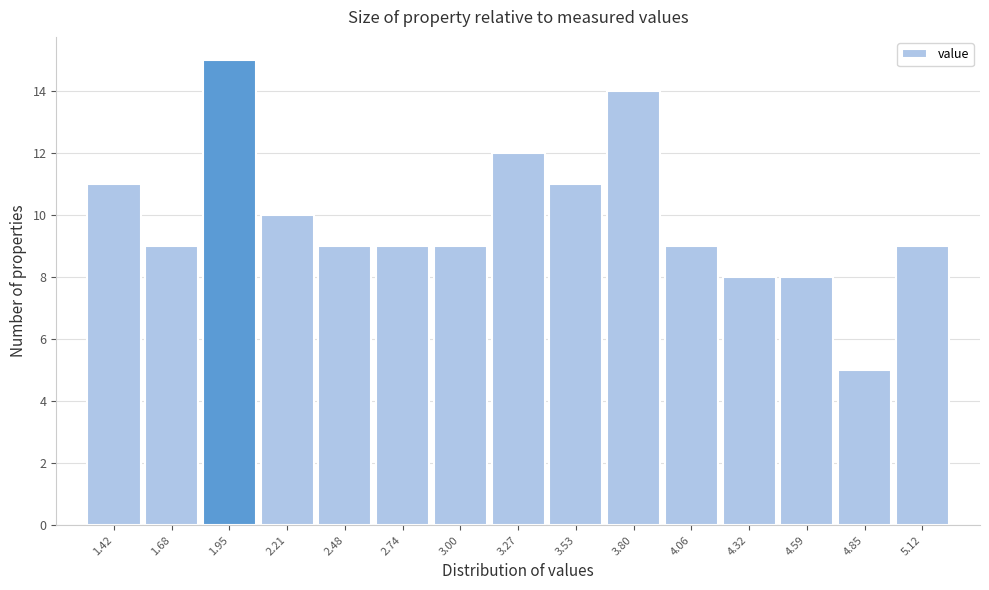

Reading left to right, list all the values displayed in this chart.

1.42=11	1.68=9	1.95=15	2.21=10	2.48=9	2.74=9	3.00=9	3.27=12	3.53=11	3.80=14	4.06=9	4.32=8	4.59=8	4.85=5	5.12=9